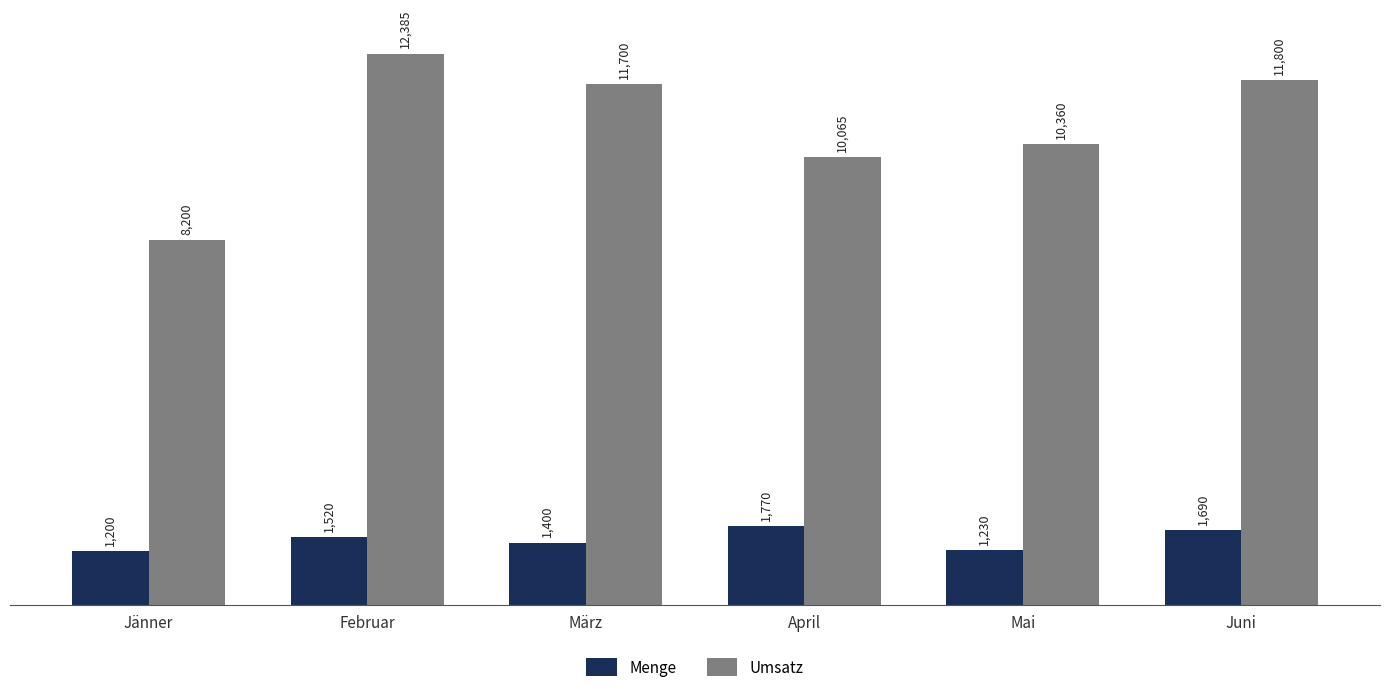

Which series changed the most between Februar and April?

Umsatz